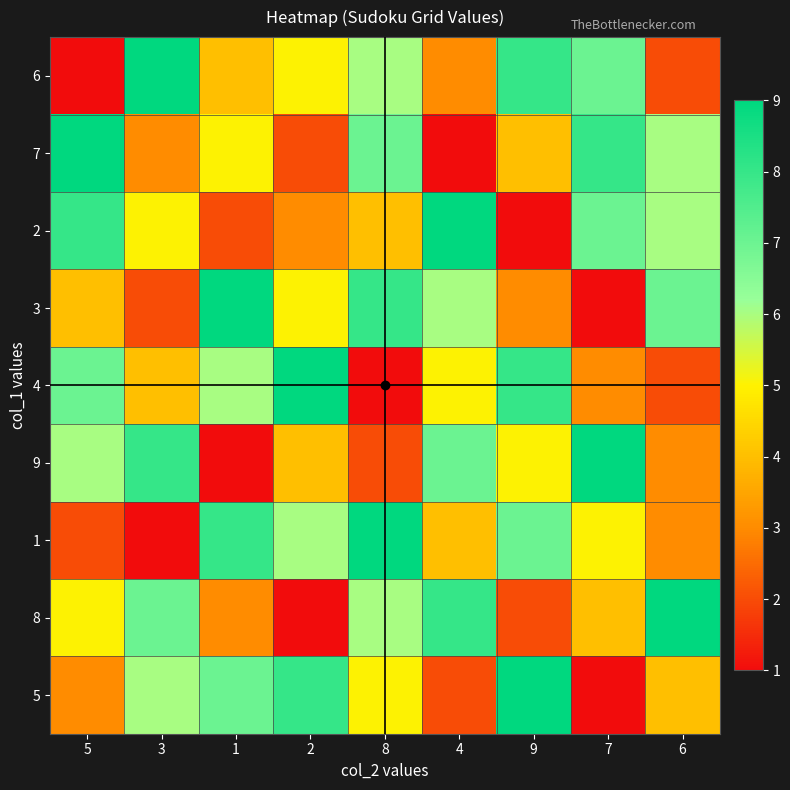

What is the spread (max minus min) of values at 9?

8